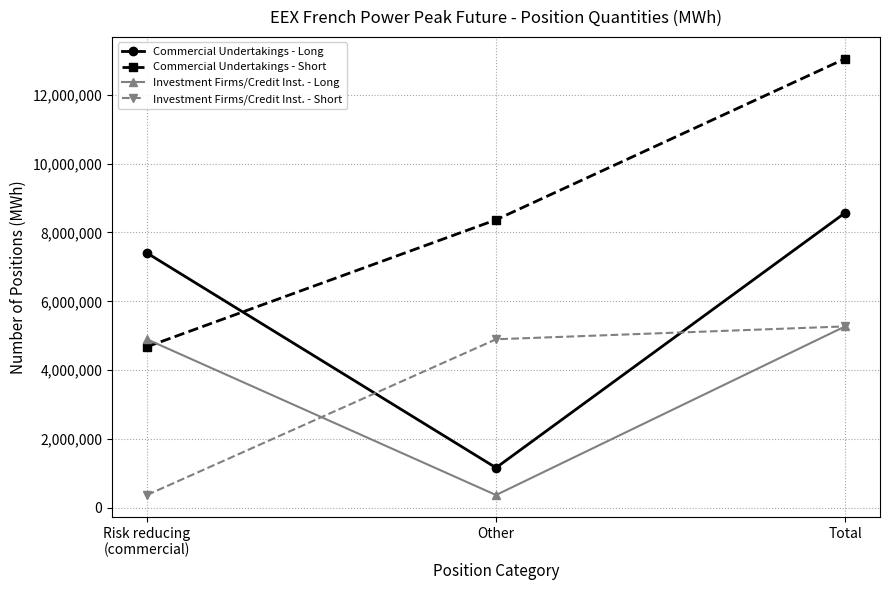

The Commercial Undertakings - Long series shows 1166064 at Other. True or false?

True